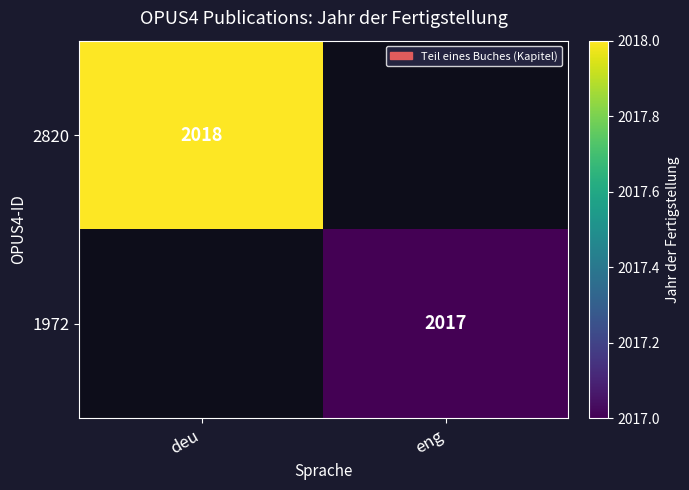

Is the value of 1972 at eng greater than the value of 2820 at deu?

No